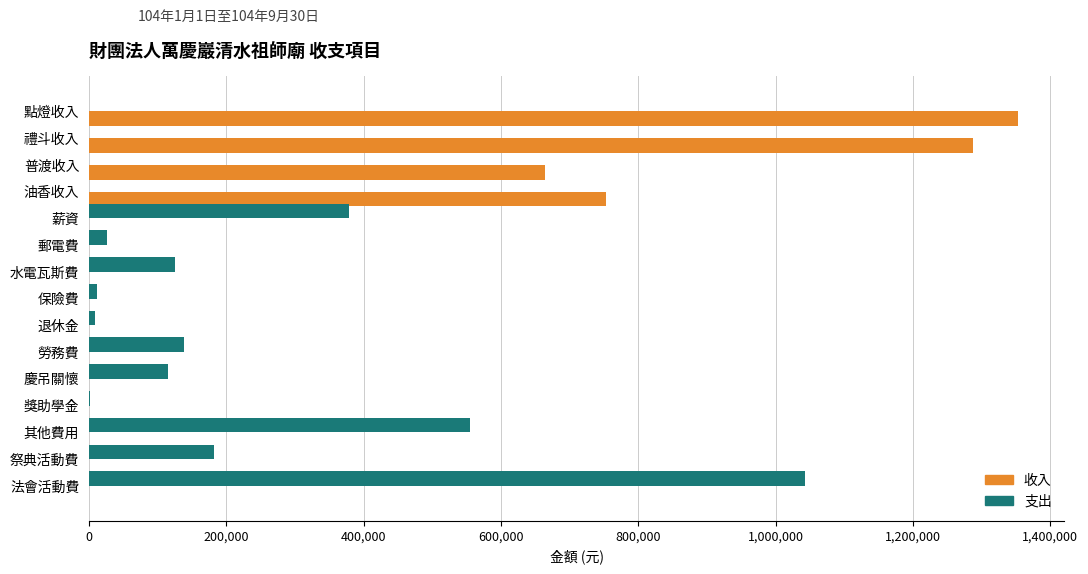

At which category is the sum across all series the highest?

點燈收入